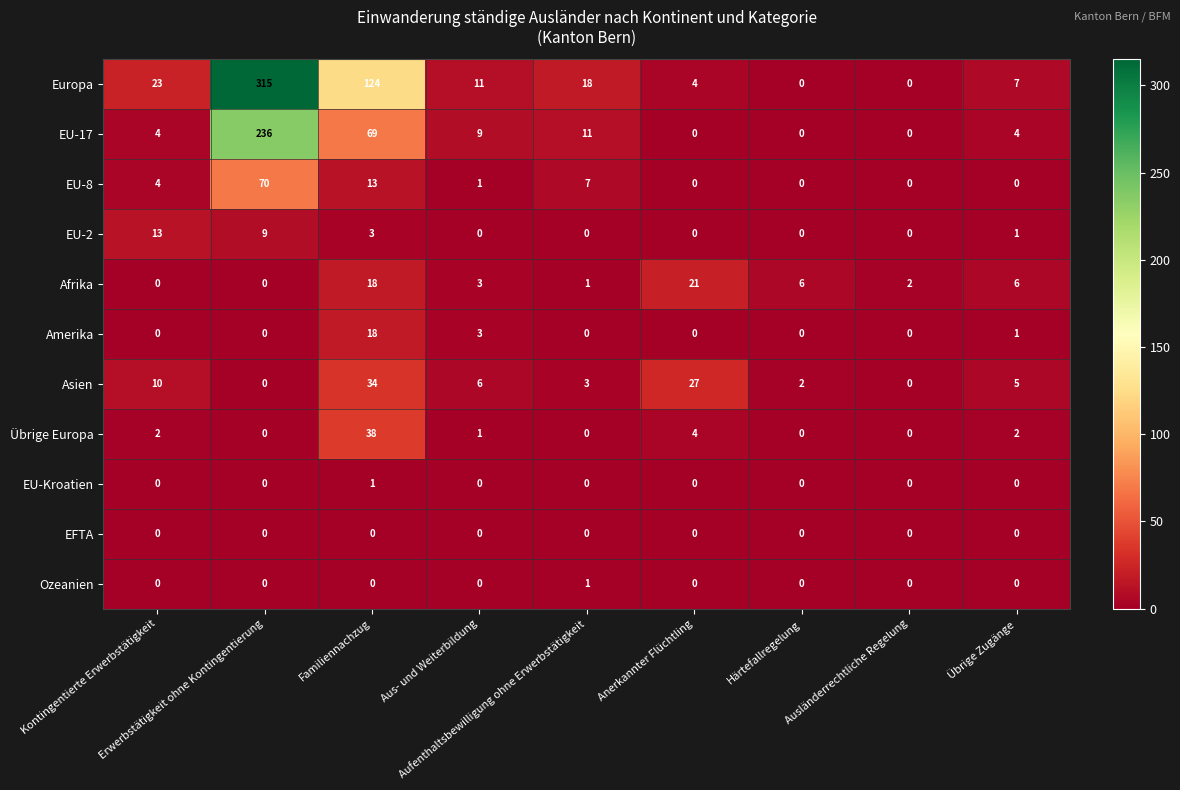

How many values in EU-Kroatien are above zero?

1